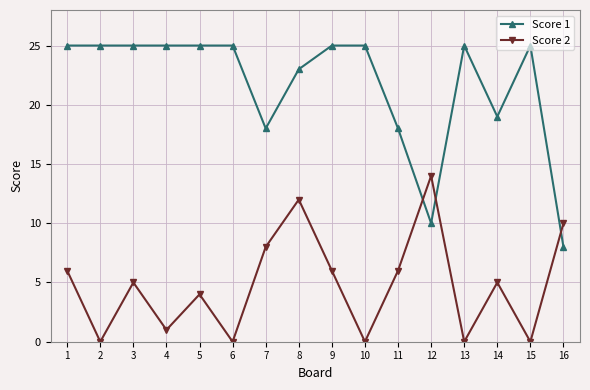

At how many categories does at least one series exceed 2?

16